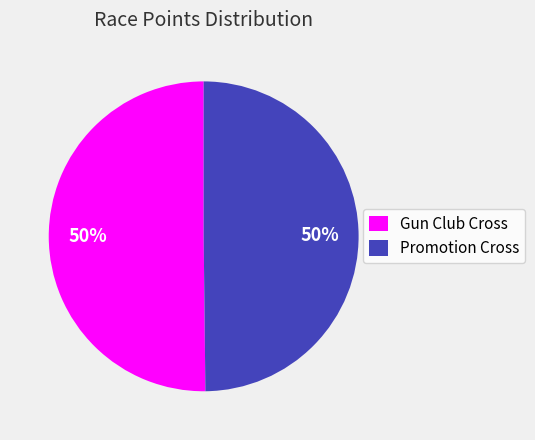

To the nearest percent, what is the average slice percentage?

50%